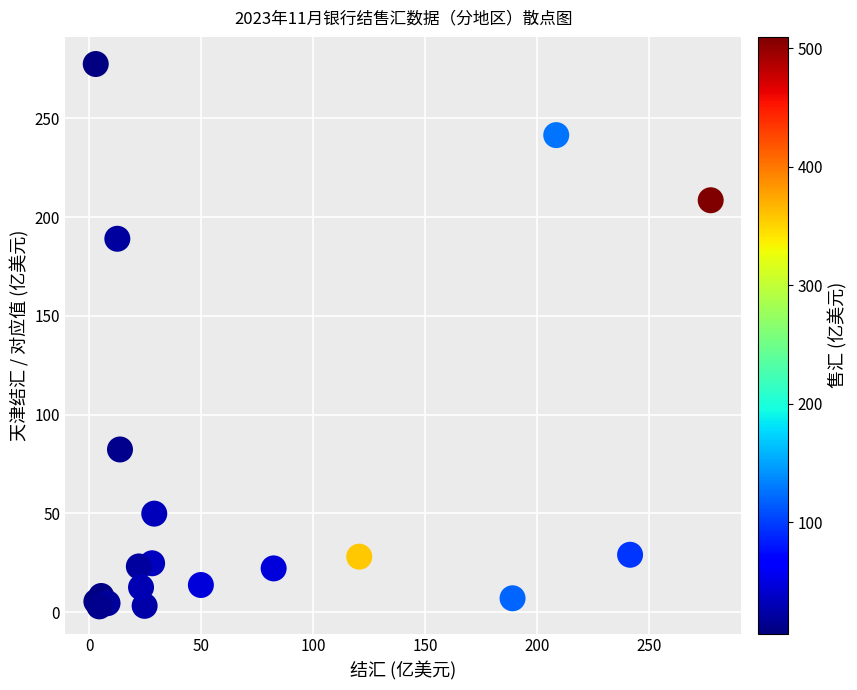

What Y value in the scatter plot is closest to 140?

189.0